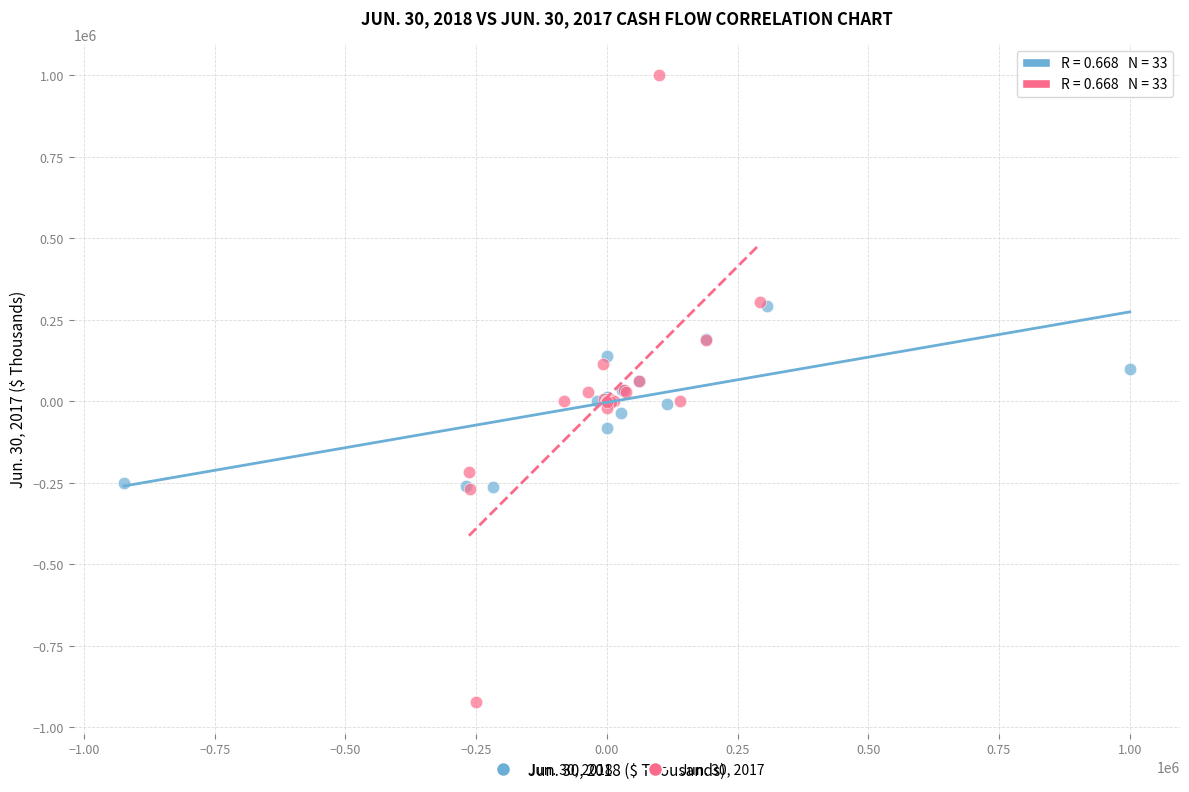

Which series has the largest Y range (max minus min)?

Jun. 30, 2017